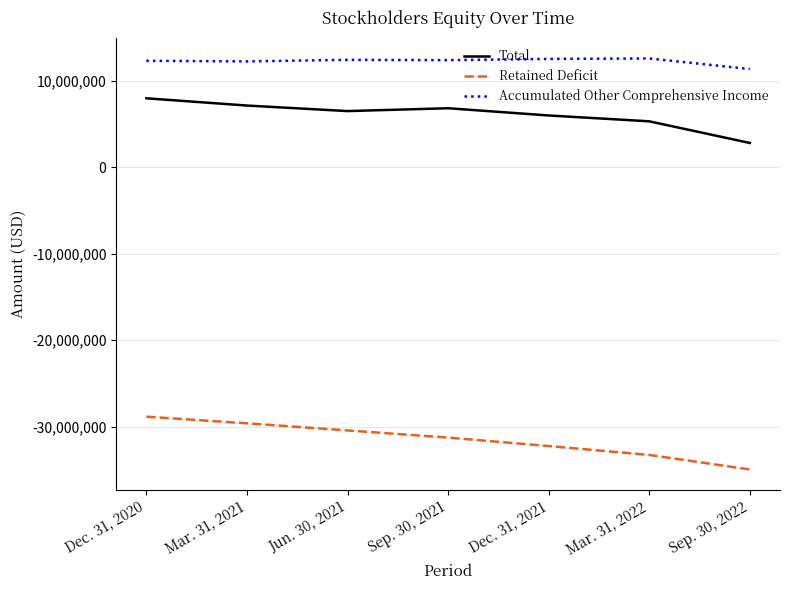

What is the average value of the Accumulated Other Comprehensive Income series?

12295152